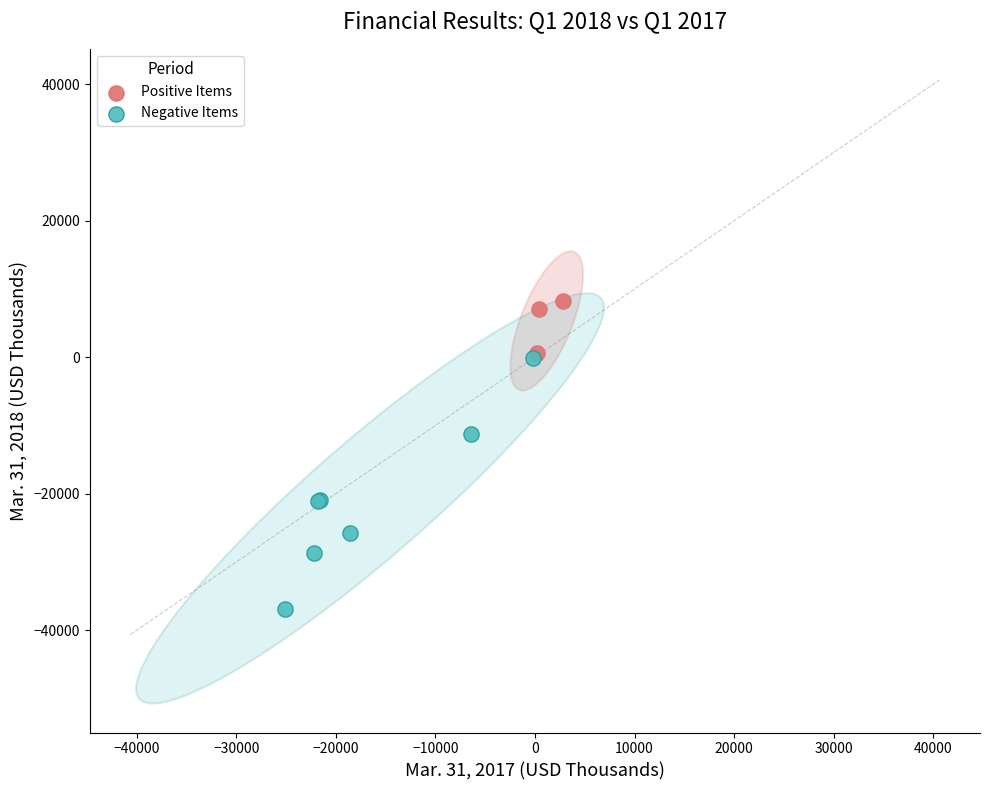

Which series contains the lowest Y value?

Negative Items